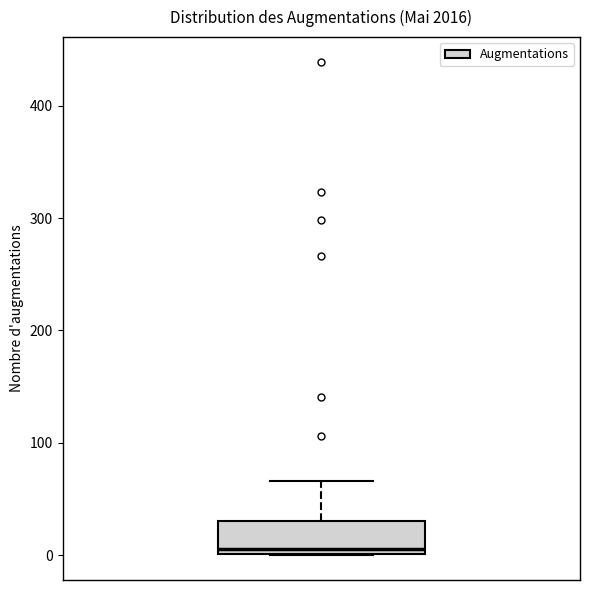

Read this box plot against the y-axis: the position of the median line, the range covered by the box, and the ends of both whiskers. The values are not printed on the chart, so give them approximately, as read against the axis.

median 10, box 0 to 30, whiskers 0 to 70